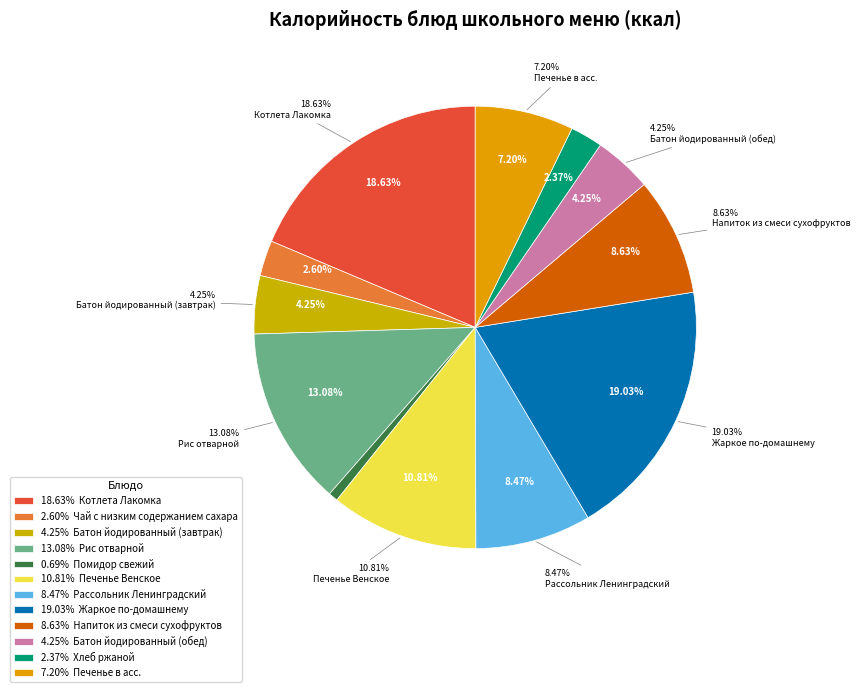

Do Батон йодированный (завтрак) and Чай с низким содержанием сахара together represent more than half of the pie?

No